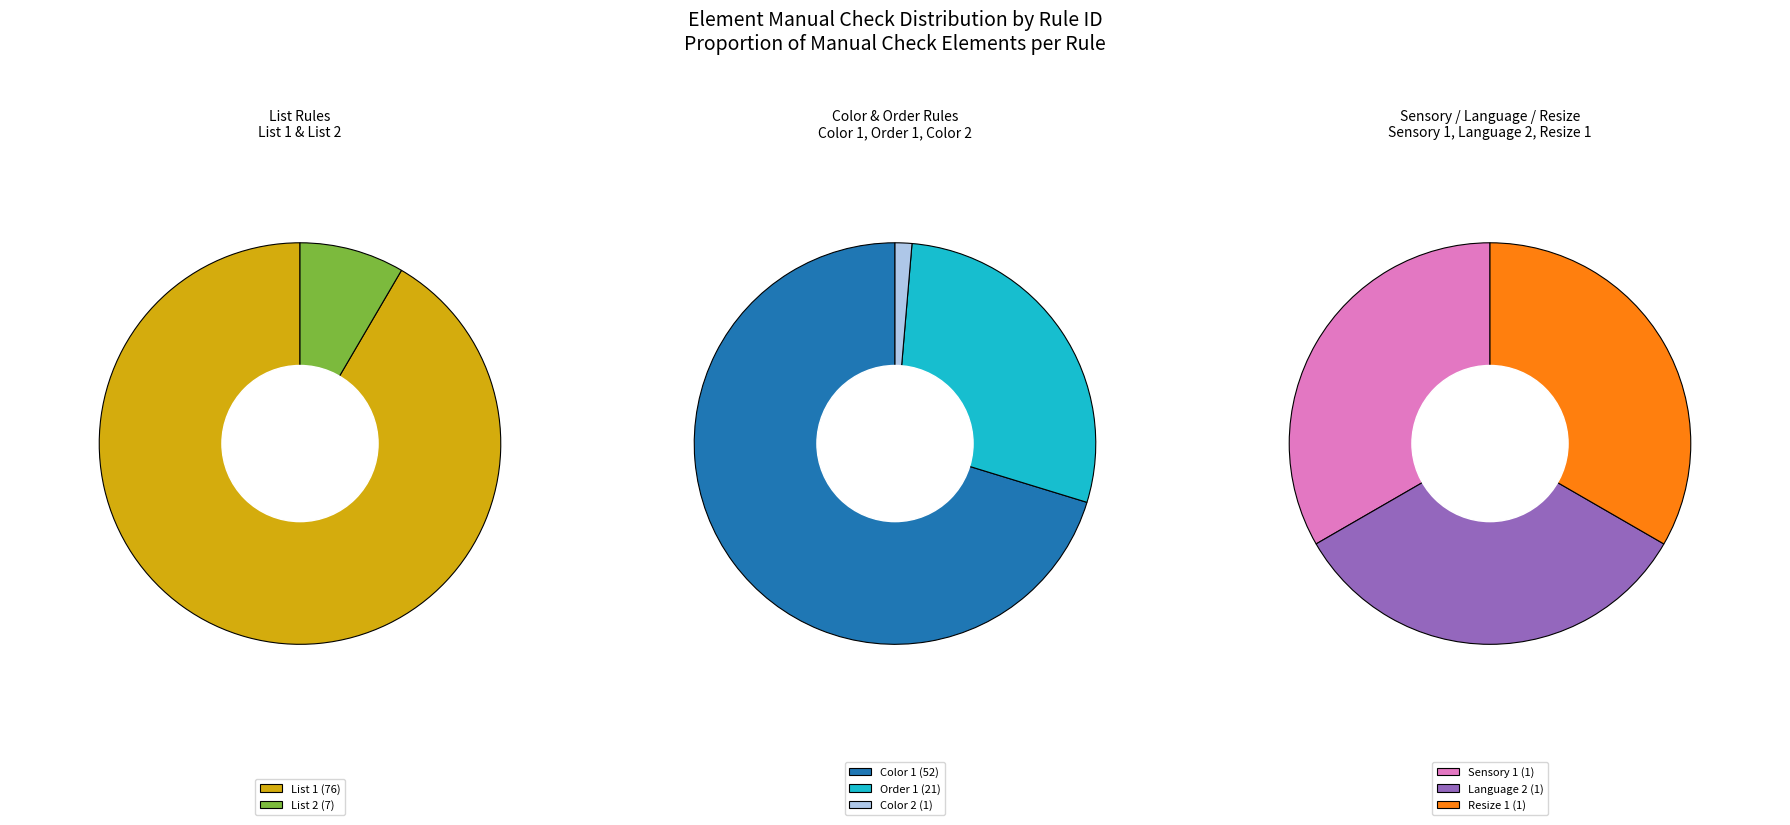

Is the sum of Resize 1 and List 2 greater than half?

No